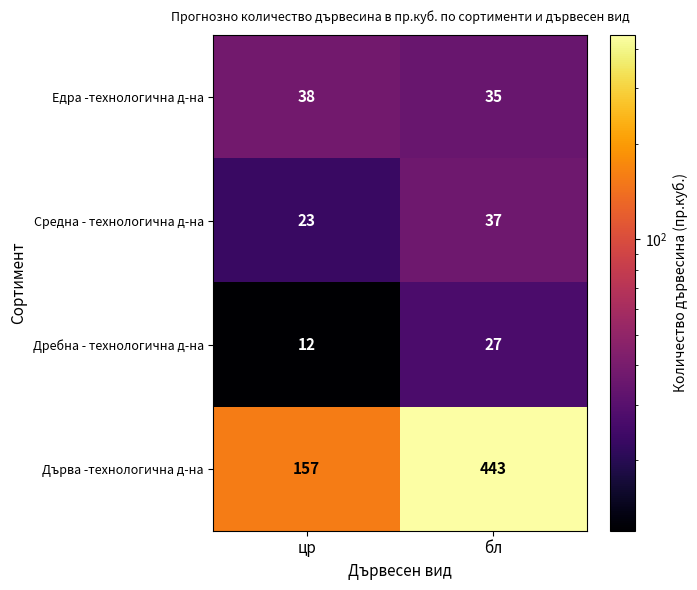

List the series in order of their peak value, highest first.

Дърва -технологична д-на, Едра -технологична д-на, Средна - технологична д-на, Дребна - технологична д-на